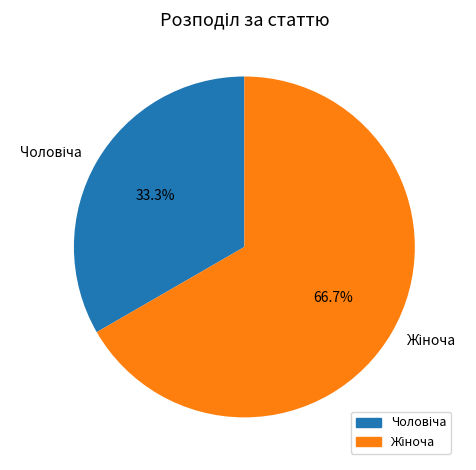

Does any single category account for the majority?

Yes